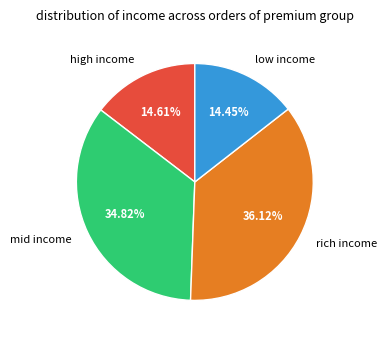

Does mid income account for over 50% of the chart?

No